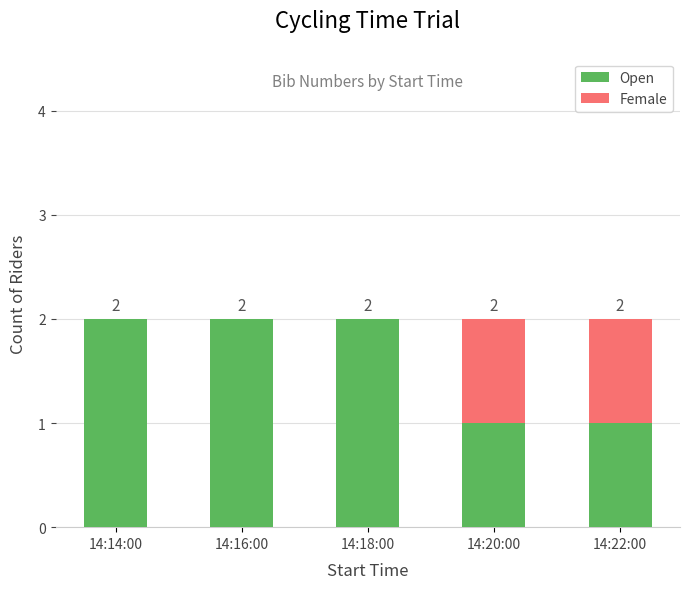

The Open series shows 1 at 14:14:00. True or false?

False